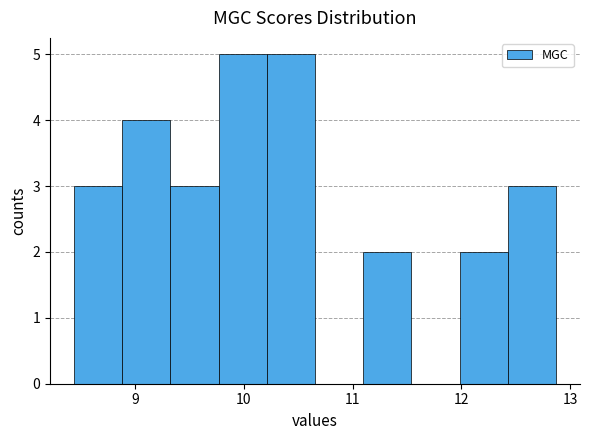

What is the height of the bar covering 8.4 to 8.9 on the x-axis? Neither the bar edges nor the heights are printed on the chart, so give them approximately, as read against the axes.

3